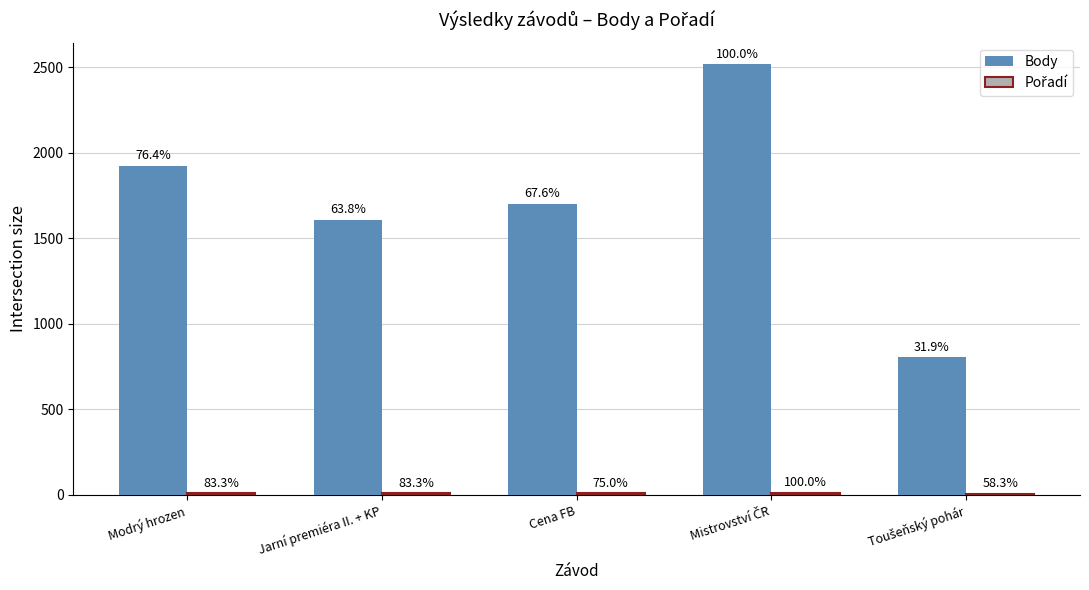

What is the minimum value shown in the chart?

7